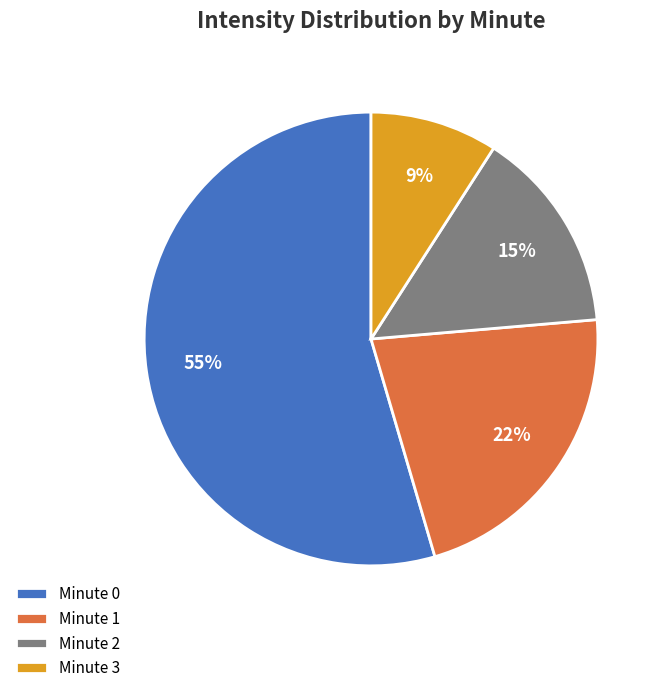

What is the ratio of the value at Minute 1 to the value at Minute 0?

0.4